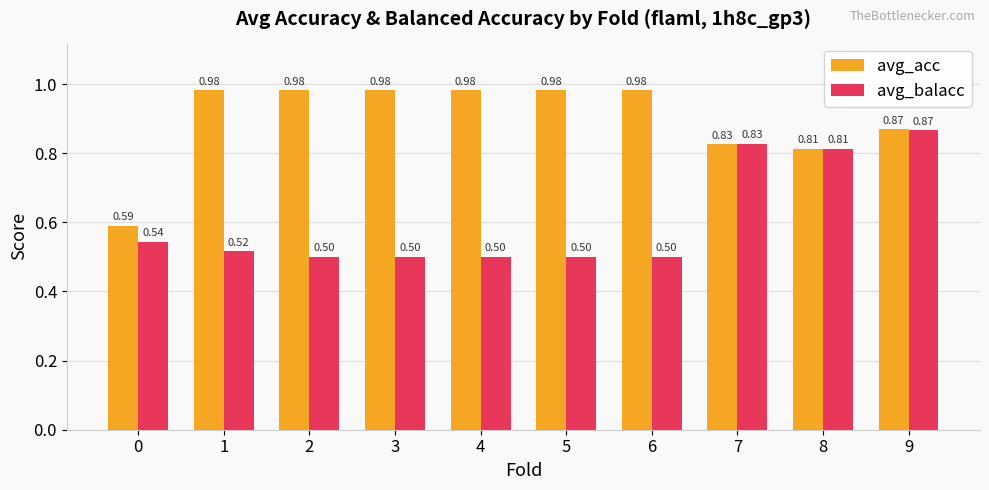

What is the total value across all series at 0?

1.1